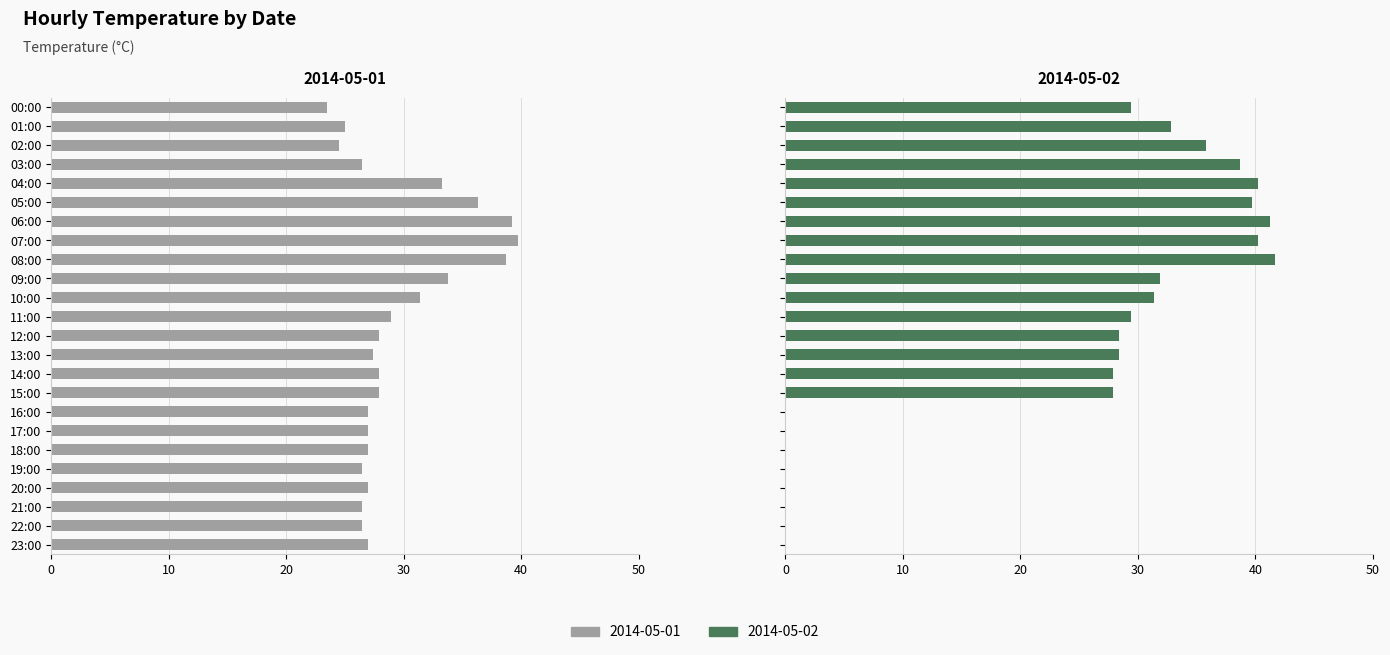

Which series has the largest total across all categories?

2014-05-01